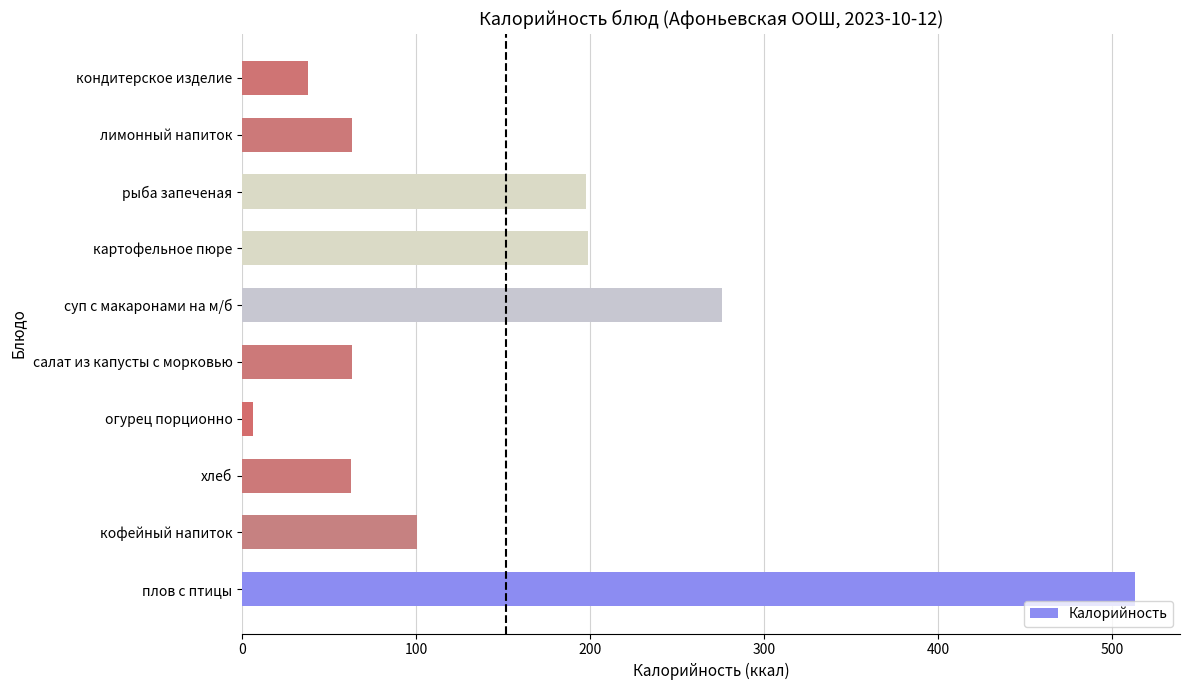

What is the difference between the maximum and minimum values?

507.3